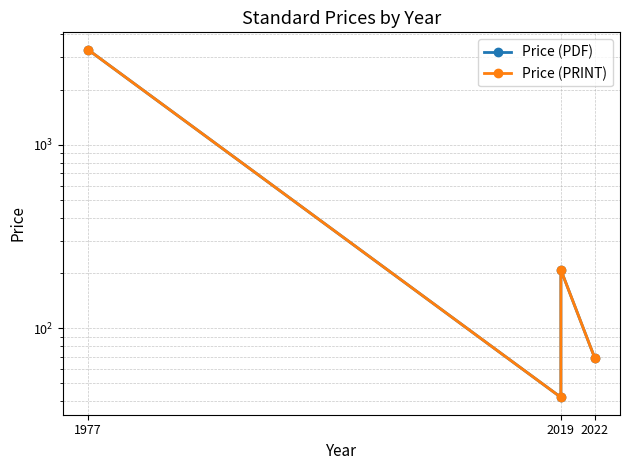

How many values in the Price (PDF) series are below 208?

2